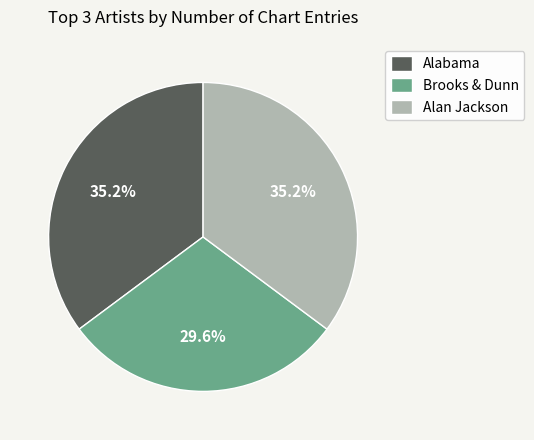

To the nearest percent, what percentage of the pie is Alan Jackson?

35%